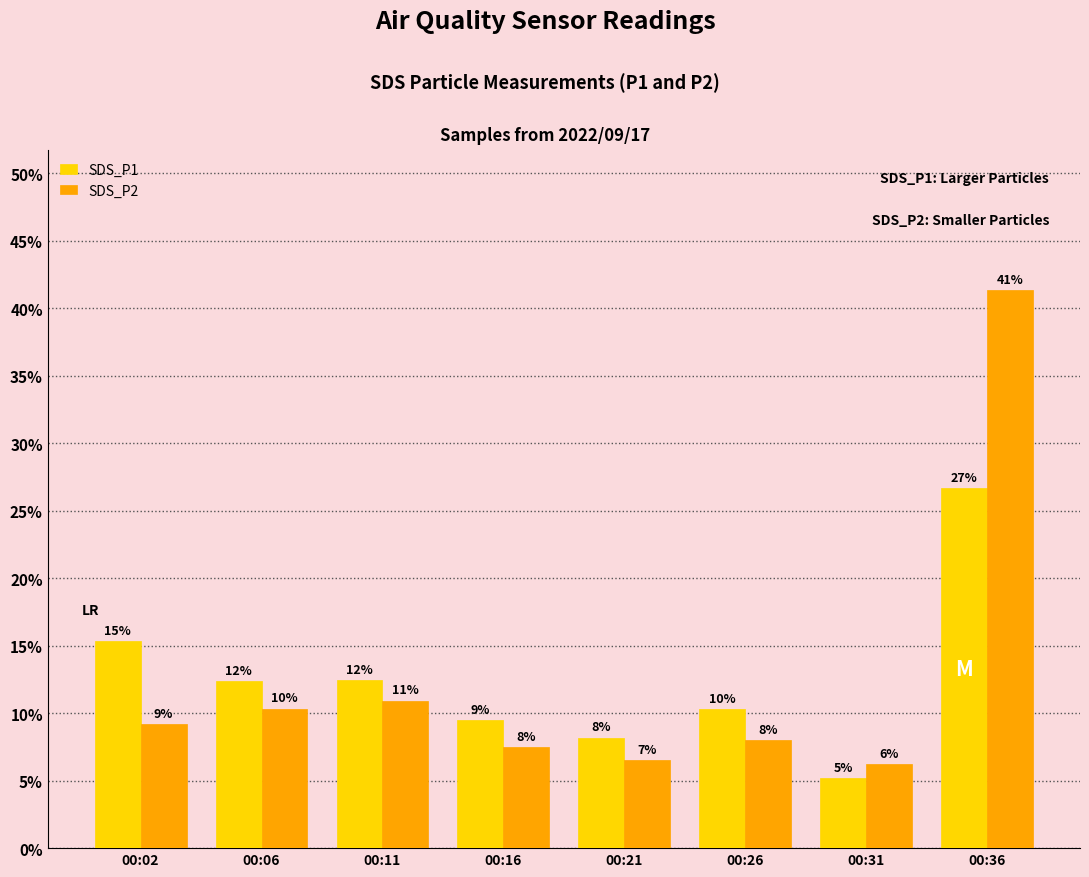

Which series has the widest spread of values?

SDS_P2